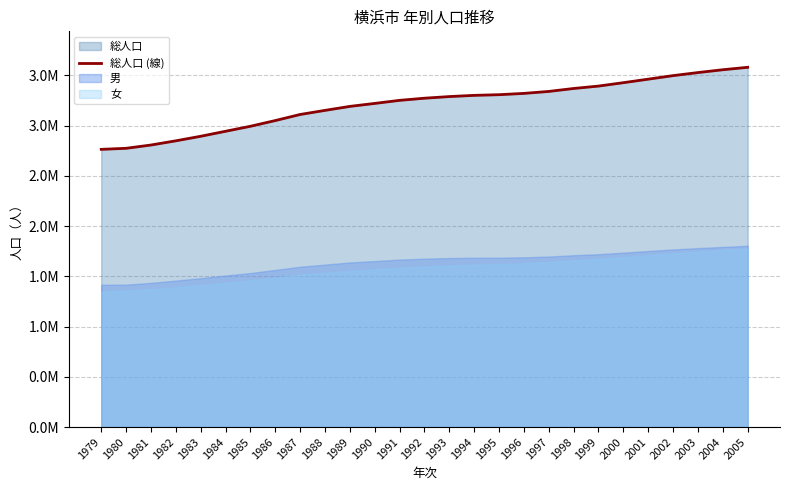

Approximately how many times larger is the value at 1996 compared to 1993?

1.0